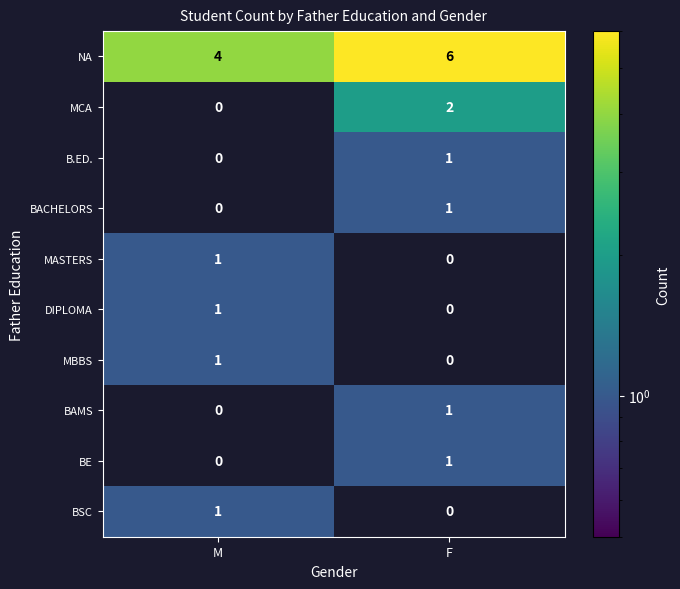

What is the spread (max minus min) of values at F?

6